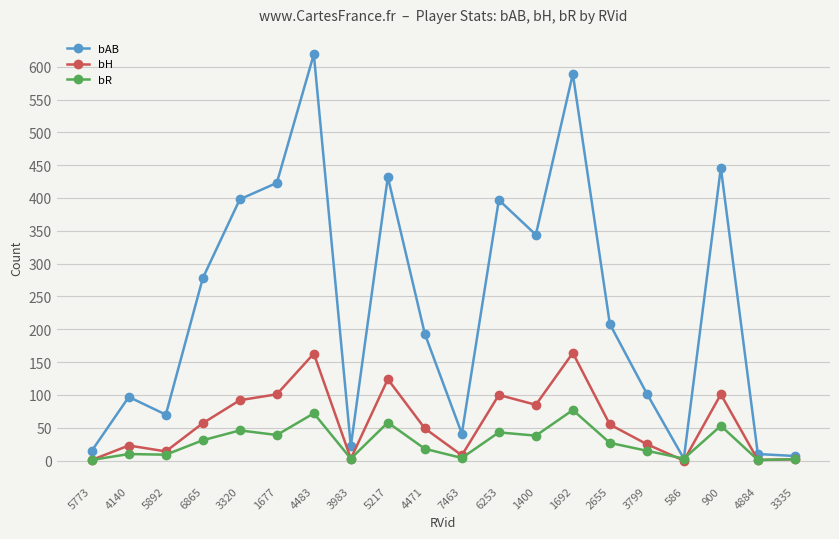

What is the label of the 15th point from the left?

2655